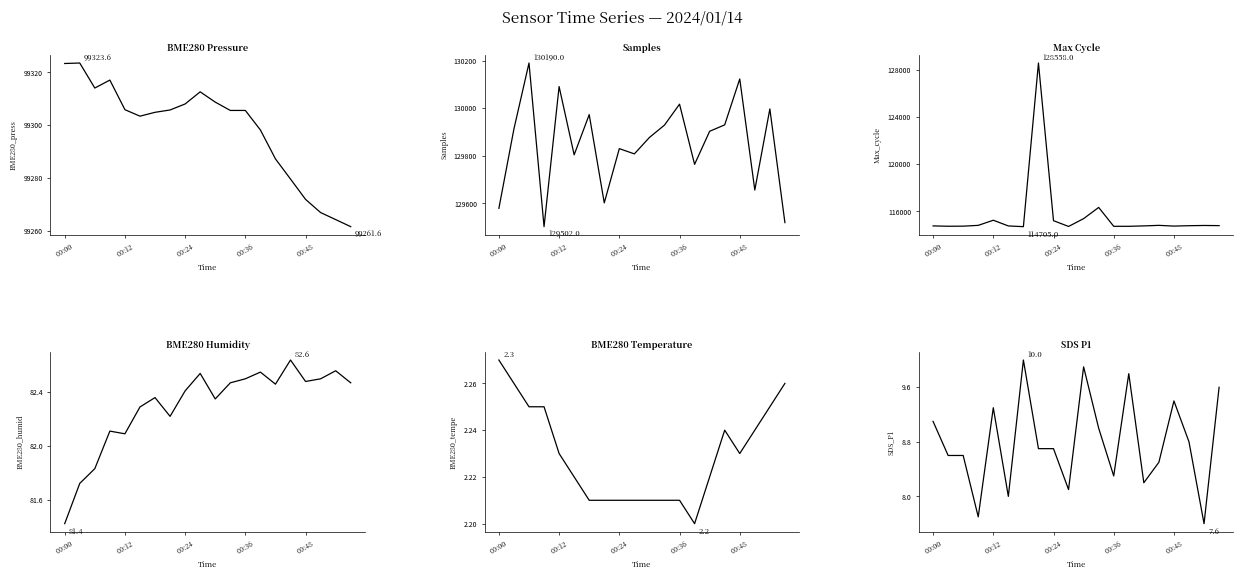

List the series in order of their peak value, lowest first.

BME280_temperature, SDS_P1, BME280_humidity, BME280_pressure, Max_cycle, Samples